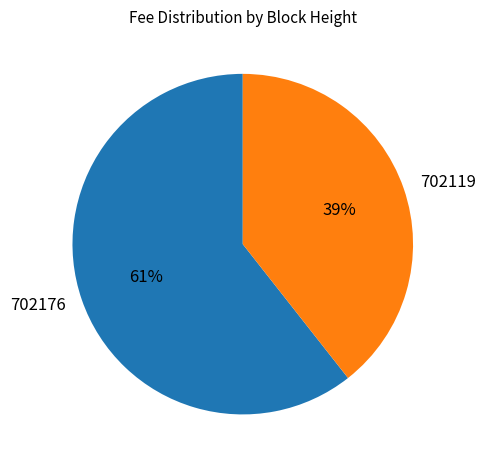

Between 702176 and 702119, which is larger?

702176